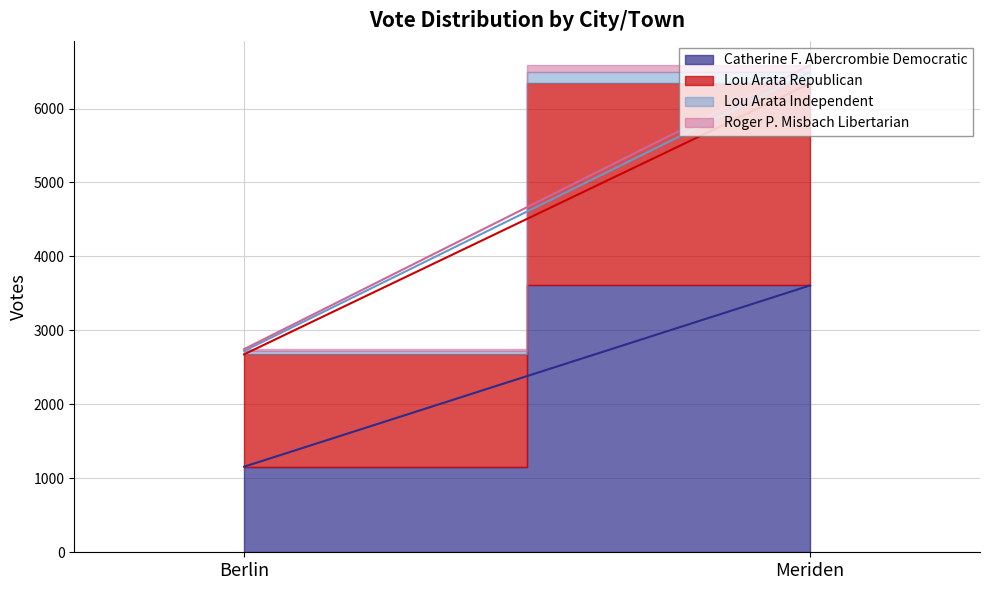

Does the chart have visible grid lines?

Yes